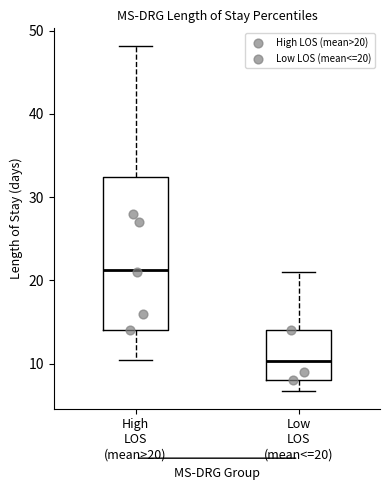

Which box is the tallest, from its lower edge to its upper edge?

High LOS (mean>20)